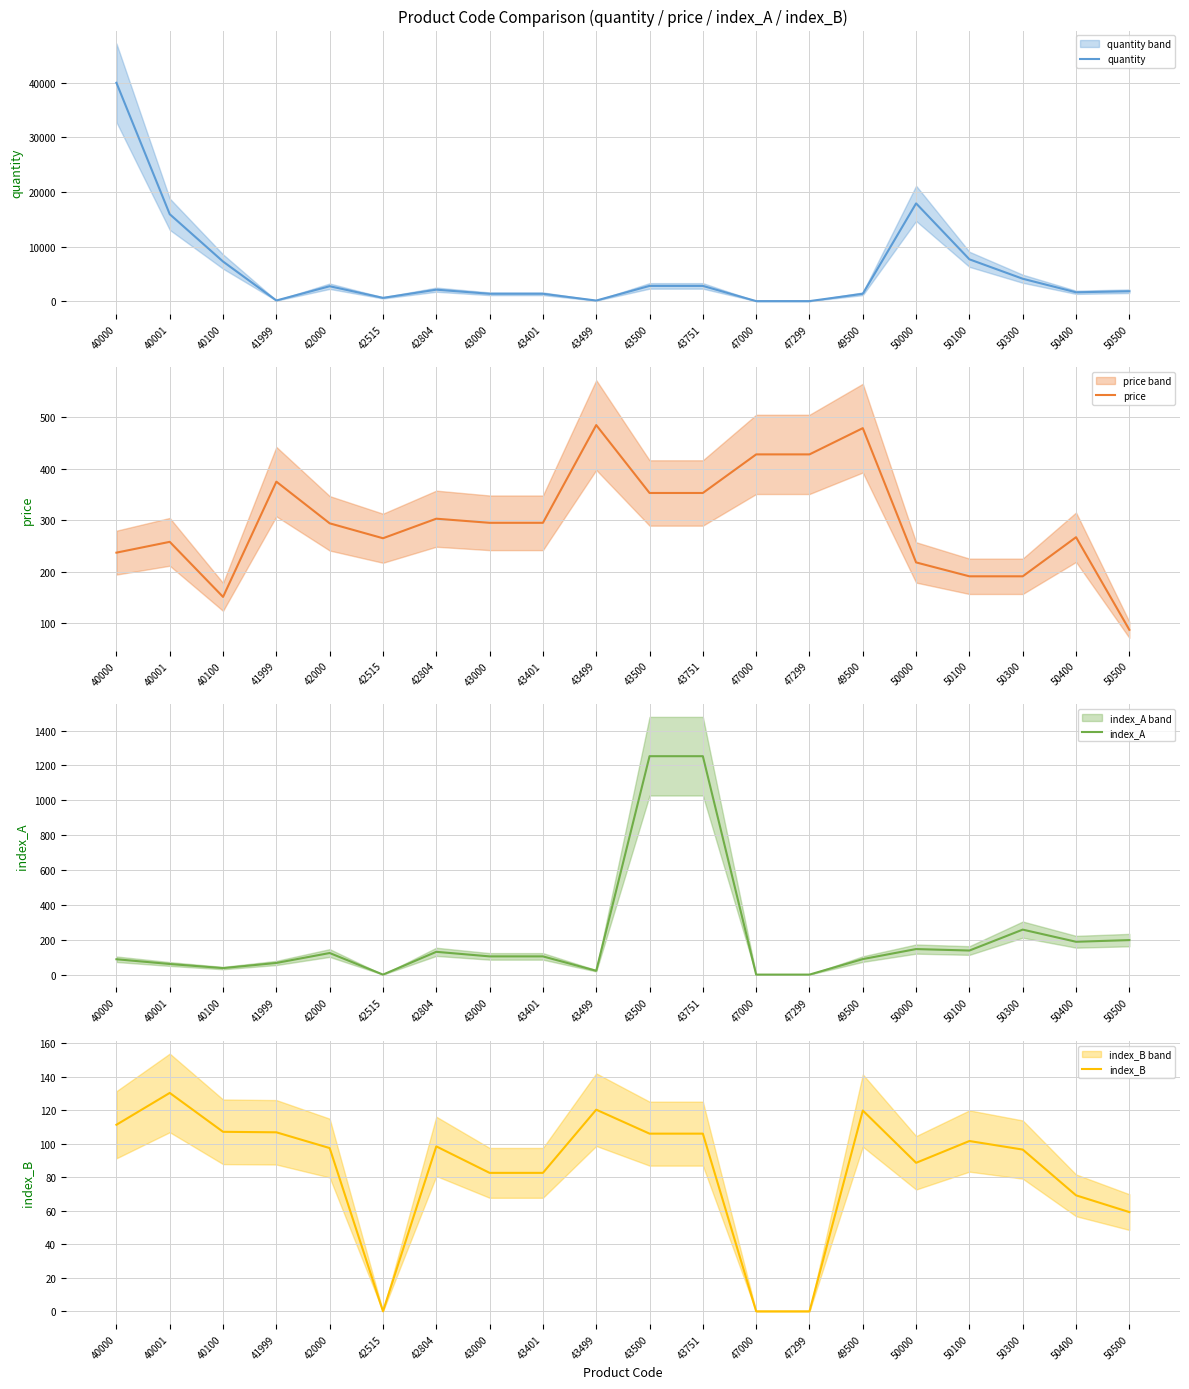

Reading left to right, extract all data points from this chart.

quantity: 40000.0	15944.0	7280.0	151.0	2760.0	630.0	2130.0	1380.0	1380.0	139.0	2820.0	2820.0	35.0	35.0	1379.0	17924.0	7685.0	4130.0	1650.0	1843.0
price: 237.0	258.0	151.0	375.0	294.0	265.0	303.0	295.0	295.0	485.0	353.0	353.0	428.0	428.0	479.0	218.0	191.0	191.0	267.0	87.0
index_A: 88.1	60.8	37.3	66.8	123.8	0.0	130.7	104.5	104.5	21.9	1253.3	1253.3	0.0	0.0	89.0	146.5	138.1	258.1	188.4	198.0
index_B: 111.3	130.3	107.1	106.8	97.4	0.0	98.4	82.6	82.6	120.3	106.0	106.0	0.0	0.0	119.8	88.6	101.6	96.5	69.2	59.2